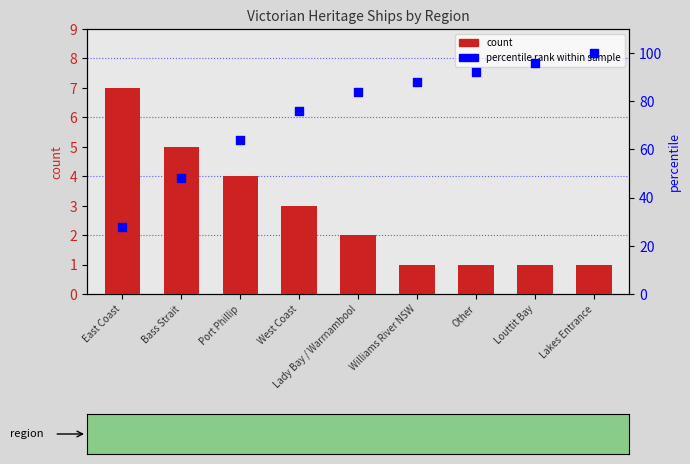

Which series contains the highest Y value?

percentile rank within sample